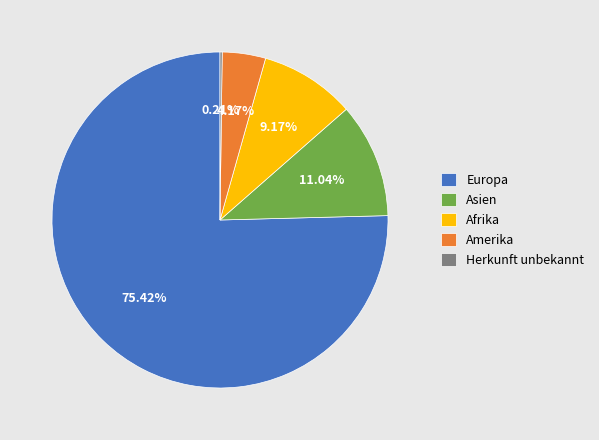

Combined, do Afrika and Europa account for over 50%?

Yes